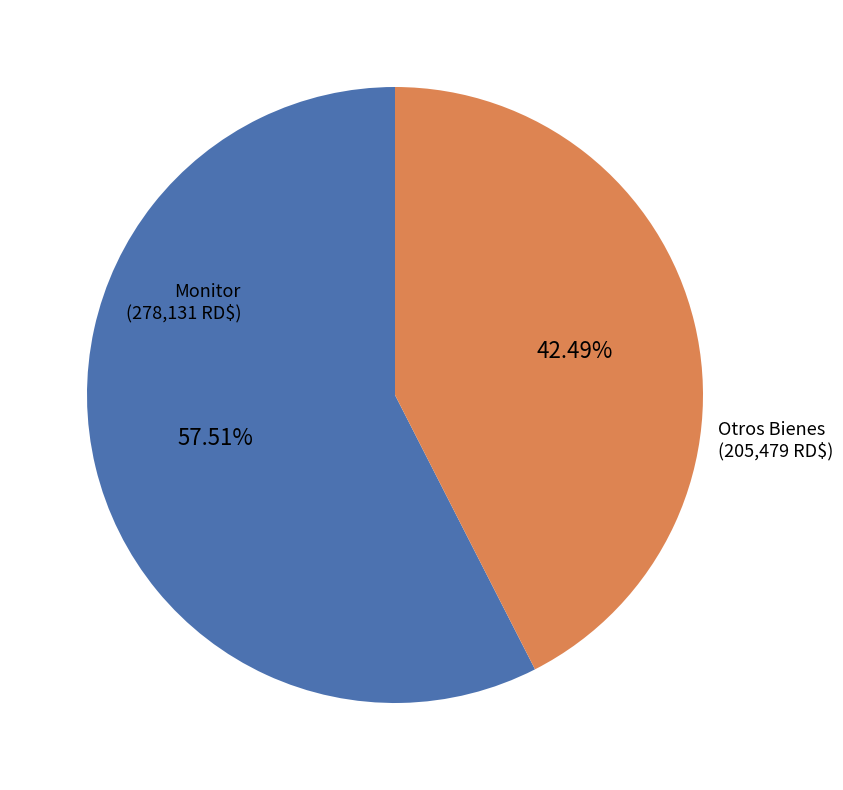

Count the number of slices in the pie.

2